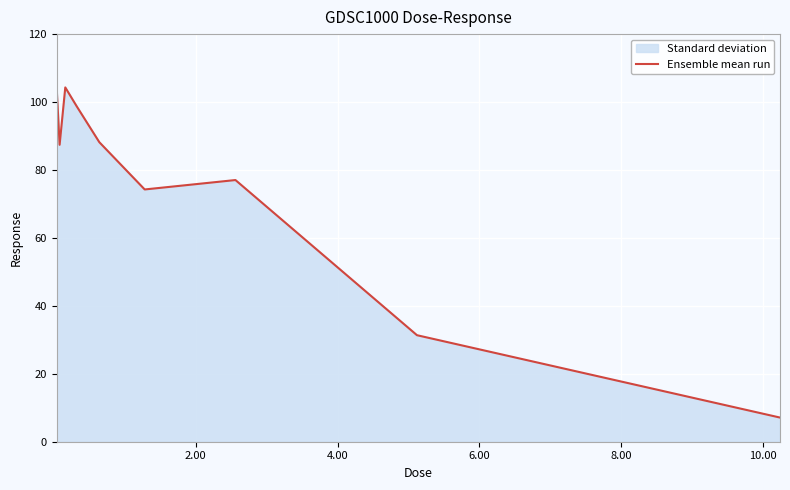

What is the difference between the maximum and second lowest values?

72.9